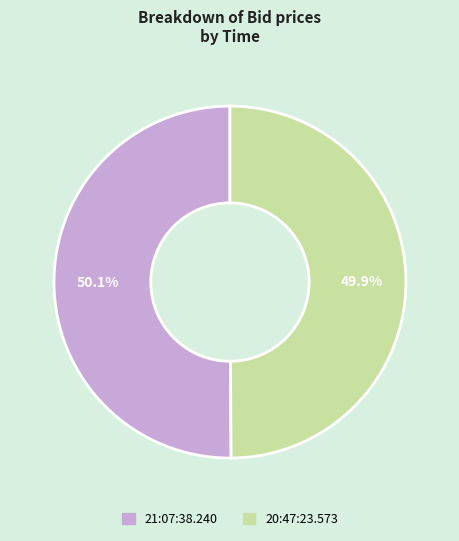

Is there a majority slice in this chart?

Yes